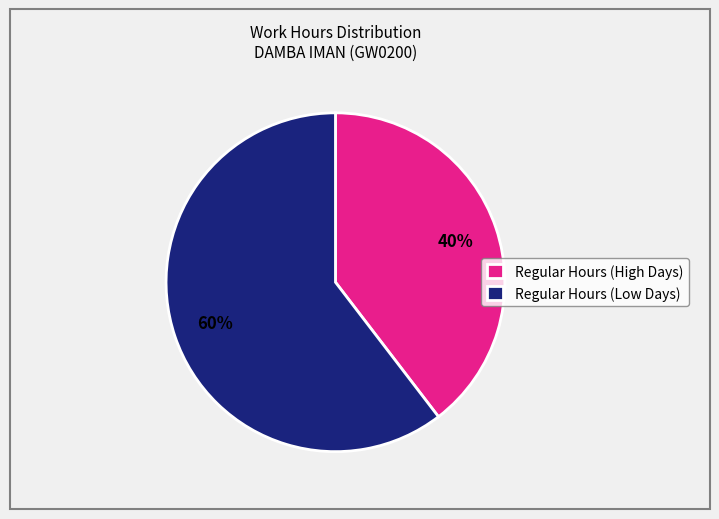

Combined, do Regular Hours (Low Days) and Regular Hours (High Days) account for over 50%?

Yes